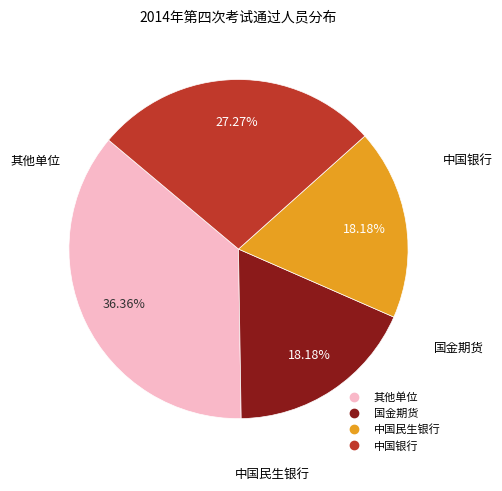

Is there a majority slice in this chart?

No